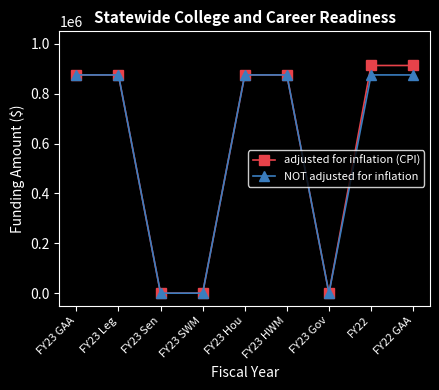

The adjusted for inflation (CPI) series shows 527686 at FY23 Hou. True or false?

False